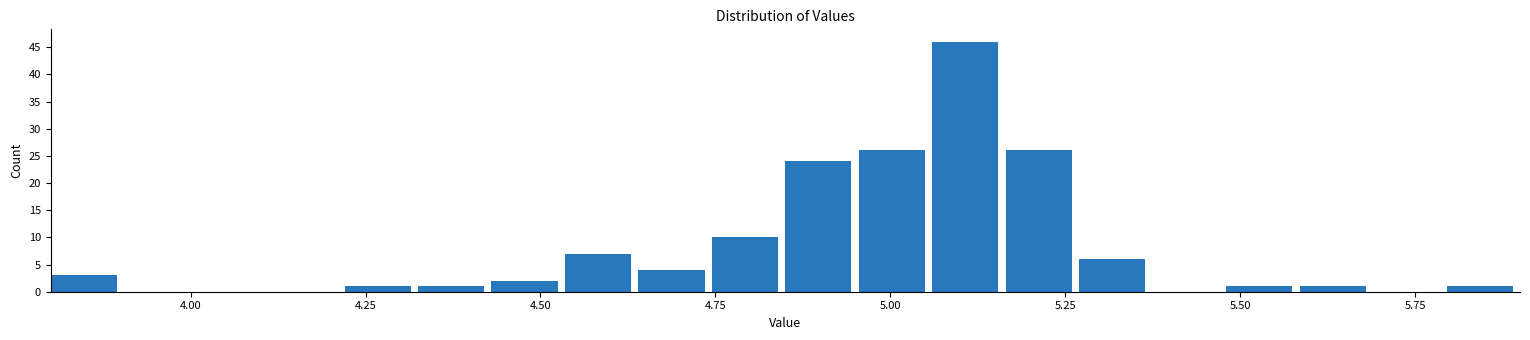

Around what value on the x-axis is the tallest bar? Give the approximate position of its centre, as read against the axis.

5.10